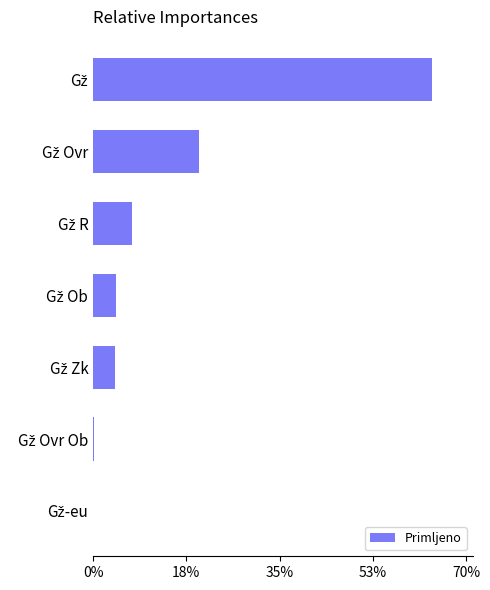

What is the greatest value displayed?

64.1